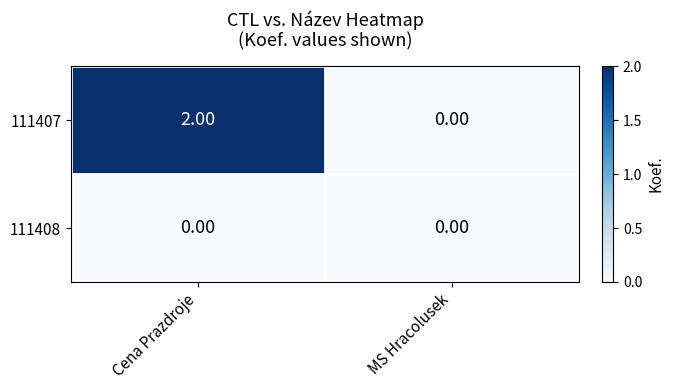

What is the maximum value shown in the chart?

2